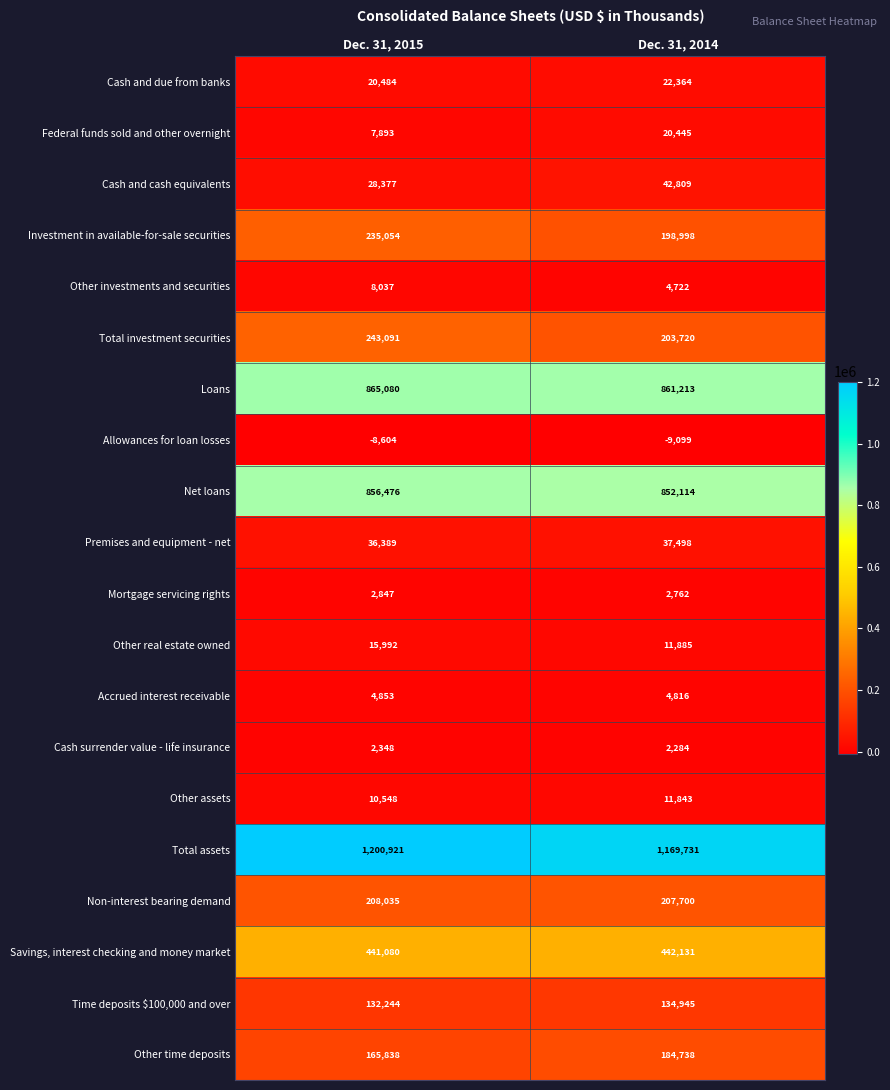

Rank the series by their maximum value, from highest to lowest.

Total assets, Loans, Net loans, Savings, interest checking and money market, Total investment securities, Investment in available-for-sale securities, Non-interest bearing demand, Other time deposits, Time deposits $100,000 and over, Cash and cash equivalents, Premises and equipment - net, Cash and due from banks, Federal funds sold and other overnight, Other real estate owned, Other assets, Other investments and securities, Accrued interest receivable, Mortgage servicing rights, Cash surrender value - life insurance, Allowances for loan losses